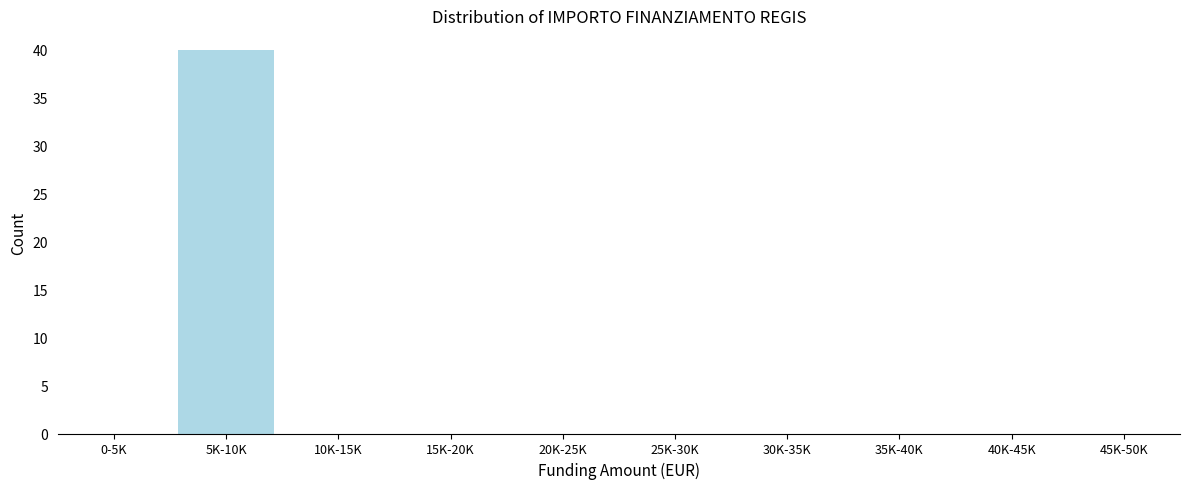

Reading left to right, list all the values displayed in this chart.

0-5K=0	5K-10K=40	10K-15K=0	15K-20K=0	20K-25K=0	25K-30K=0	30K-35K=0	35K-40K=0	40K-45K=0	45K-50K=0